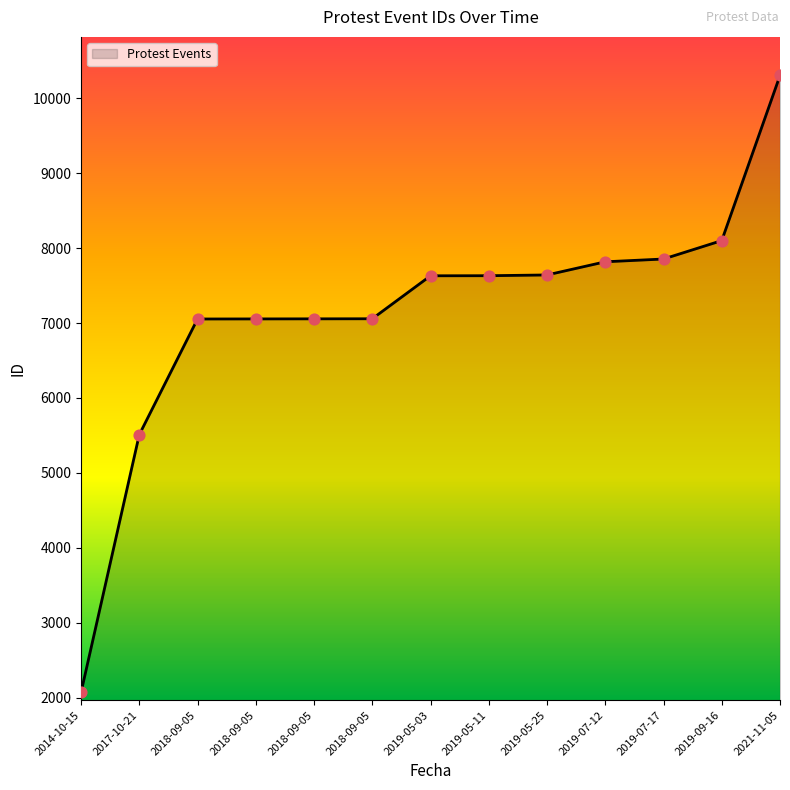

Between 2021-11-05 and 2018-09-05, which is larger?

2021-11-05